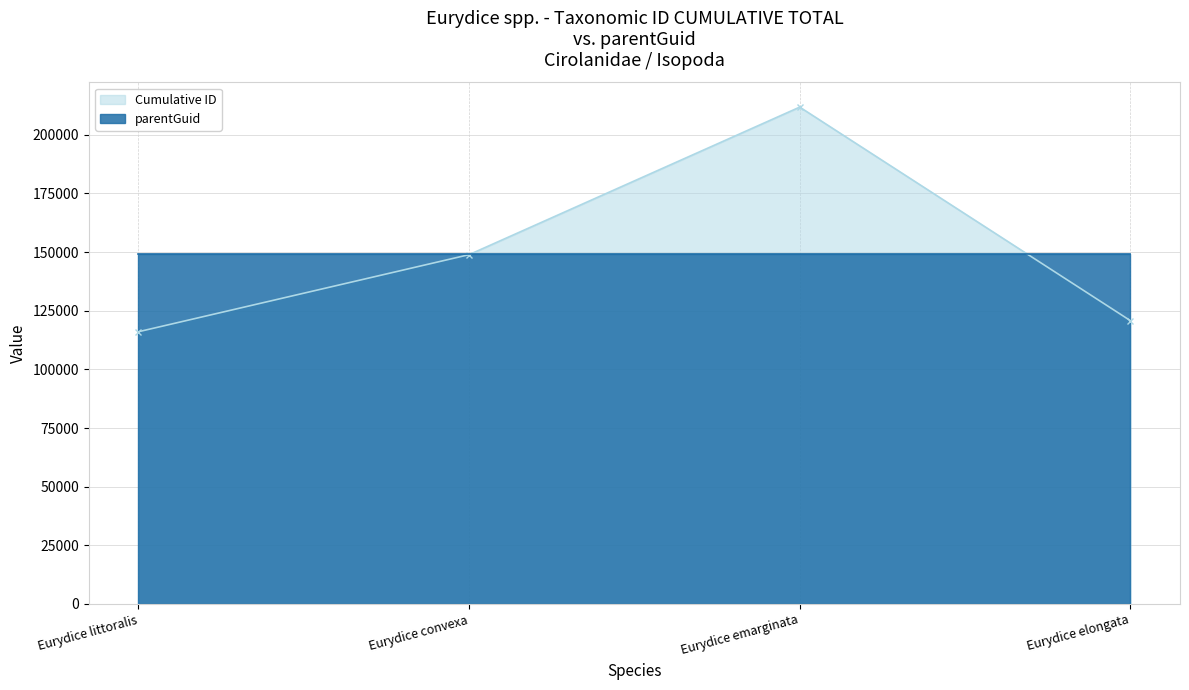

The value at Eurydice littoralis is 116047. True or false?

True